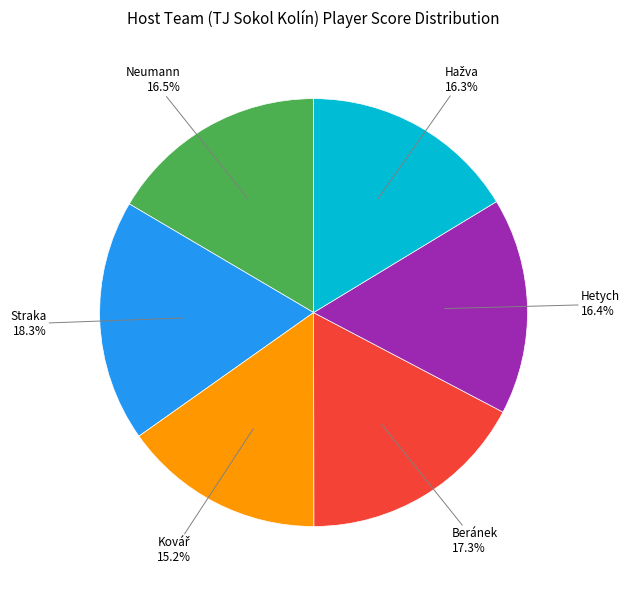

Is there a majority slice in this chart?

No